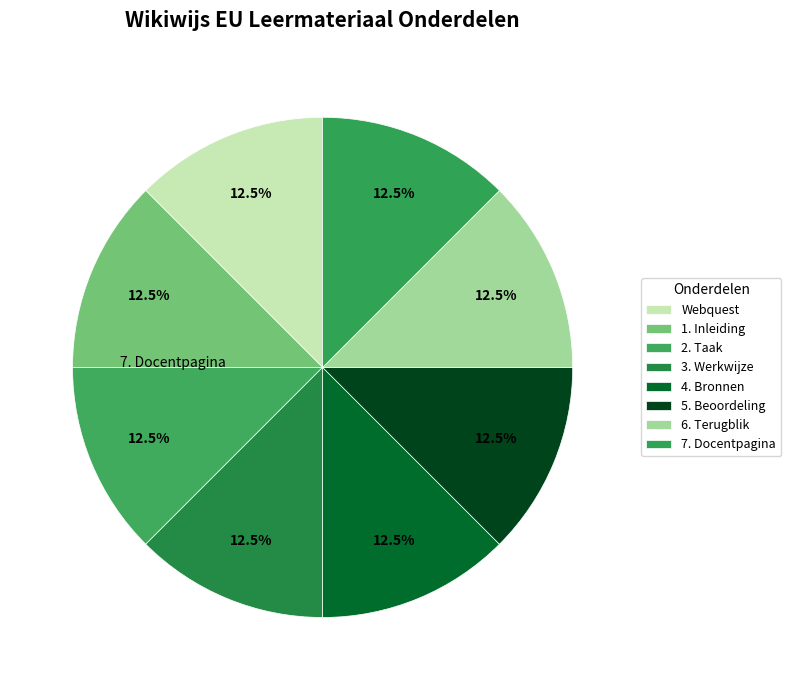

The Webquest slice represents 18% of the pie. True or false?

False